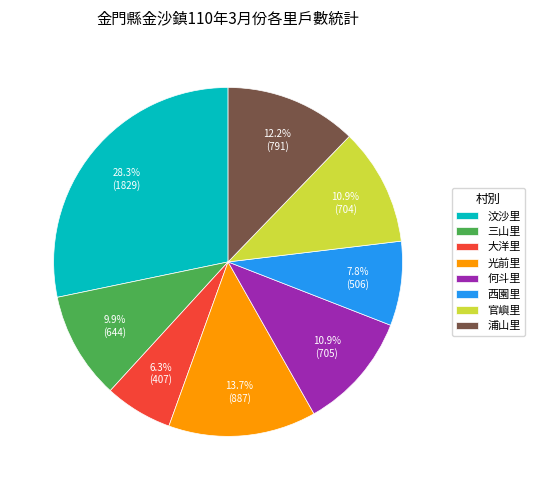

To the nearest percent, what portion does 大洋里 represent?

6%